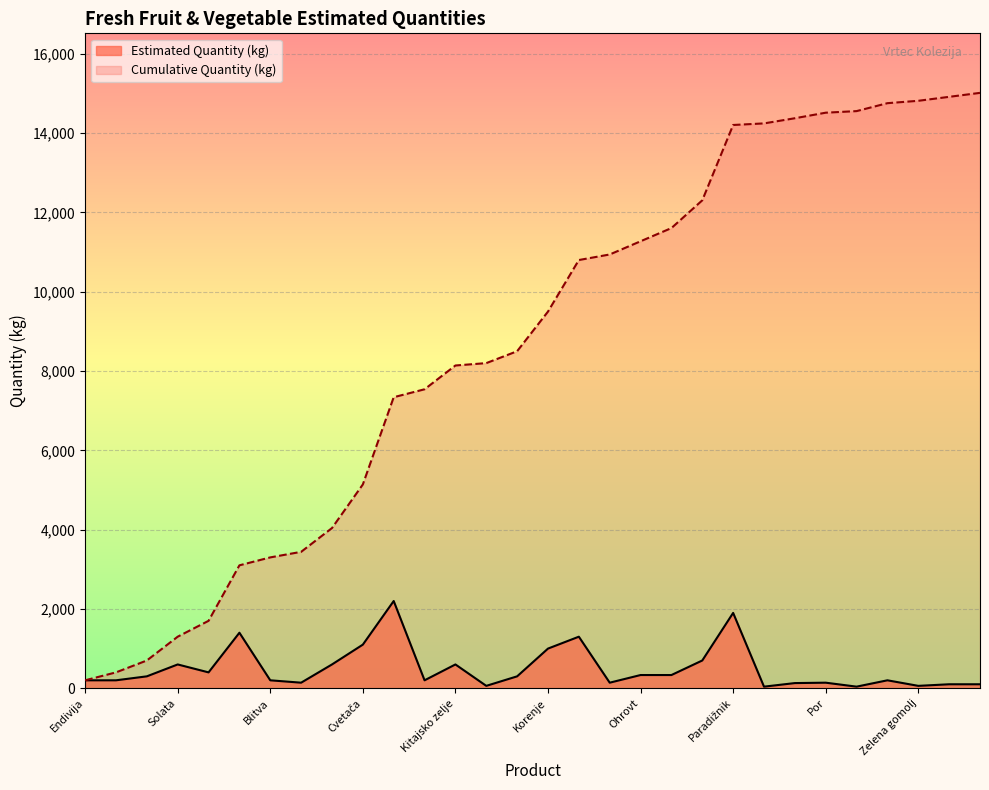

Rank the series by their average value, from highest to lowest.

Cumulative Quantity (kg), Estimated Quantity (kg)